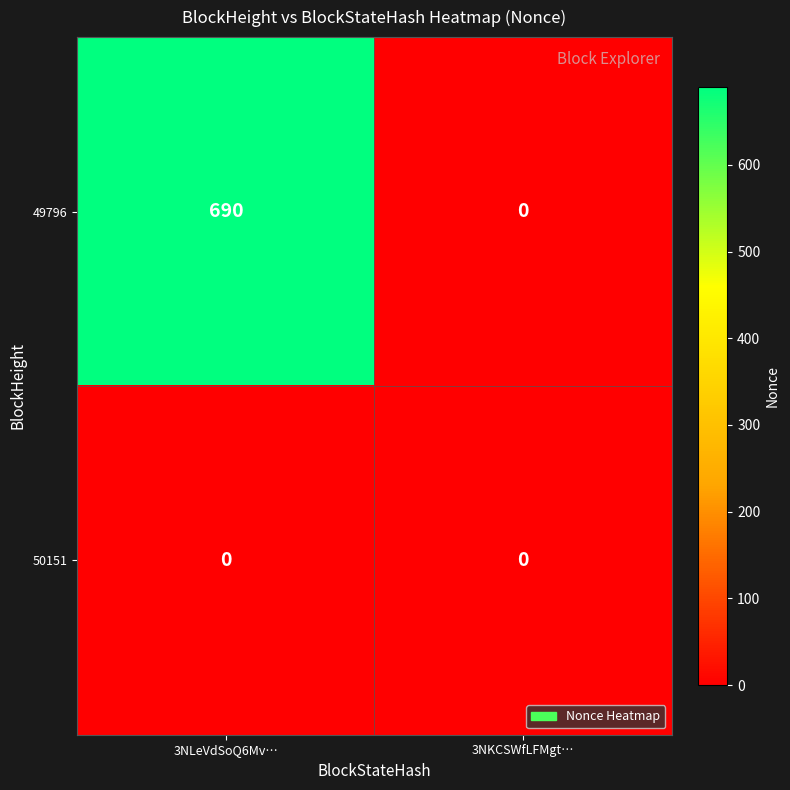

What is the sum of all 49796 values?

690